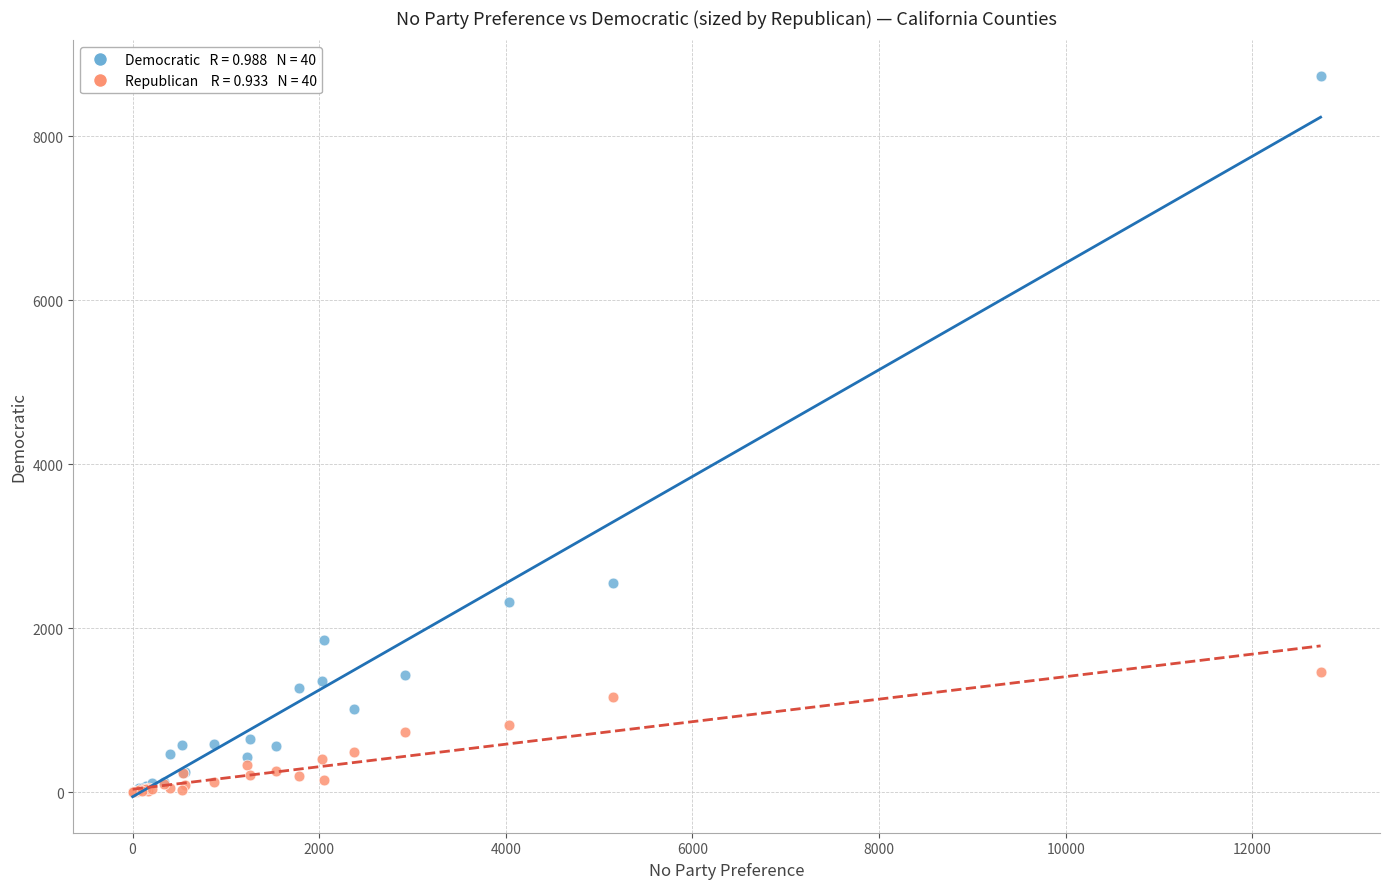

Across all series, what Y value is closest to 4366?

2555